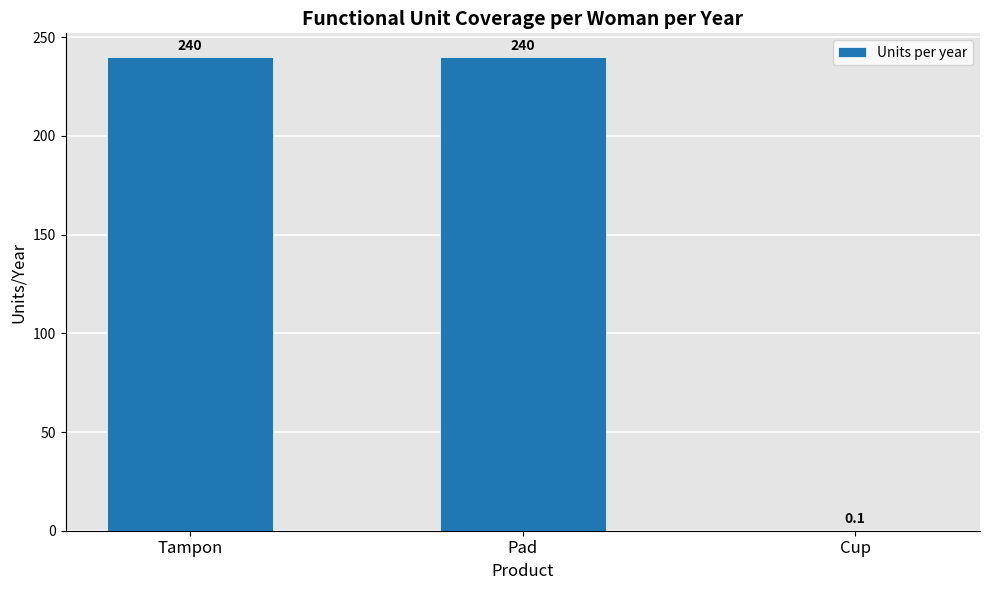

What is the greatest value displayed?

240.0